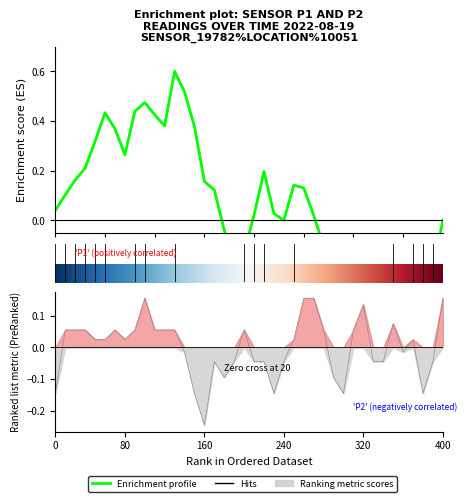

What is the difference between the second highest and minimum values?

0.4